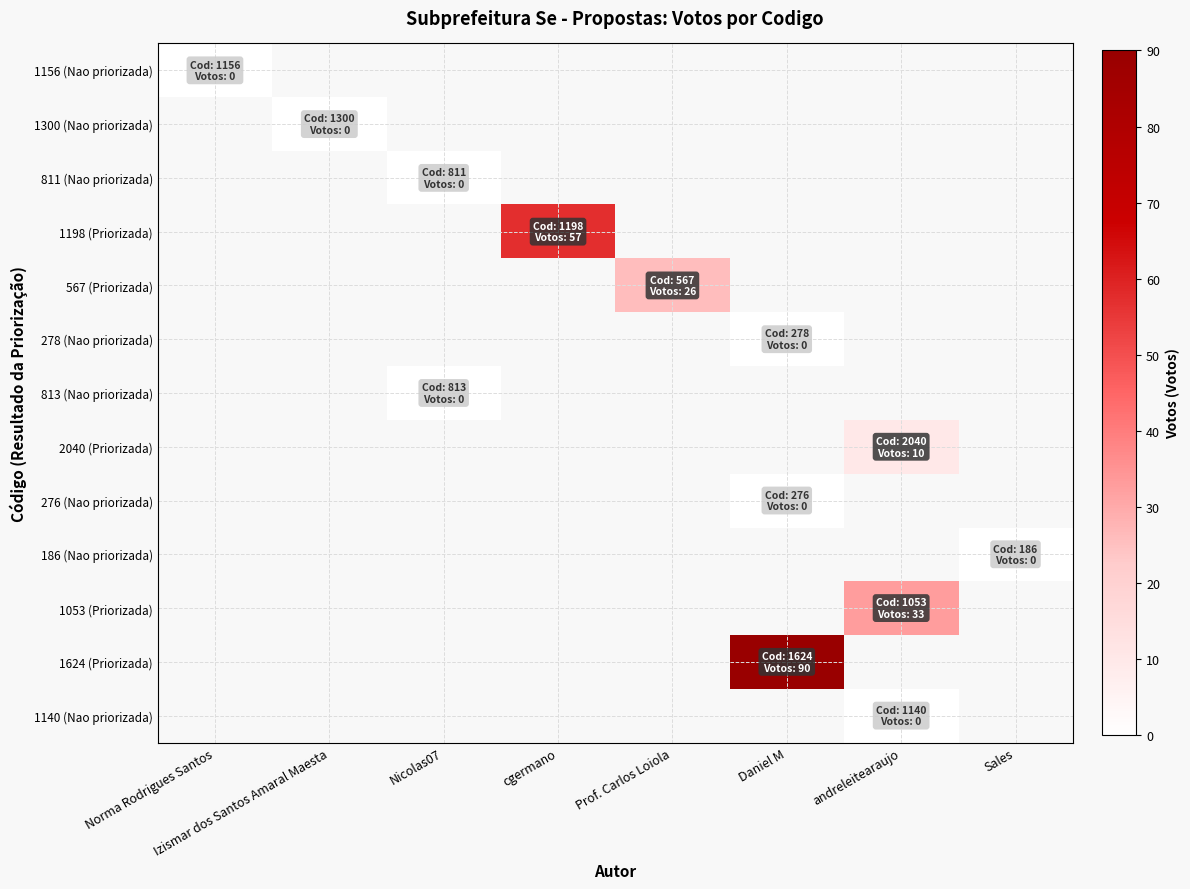

The value of 278 (Nao priorizada) at Daniel M is 0.0. True or false?

True